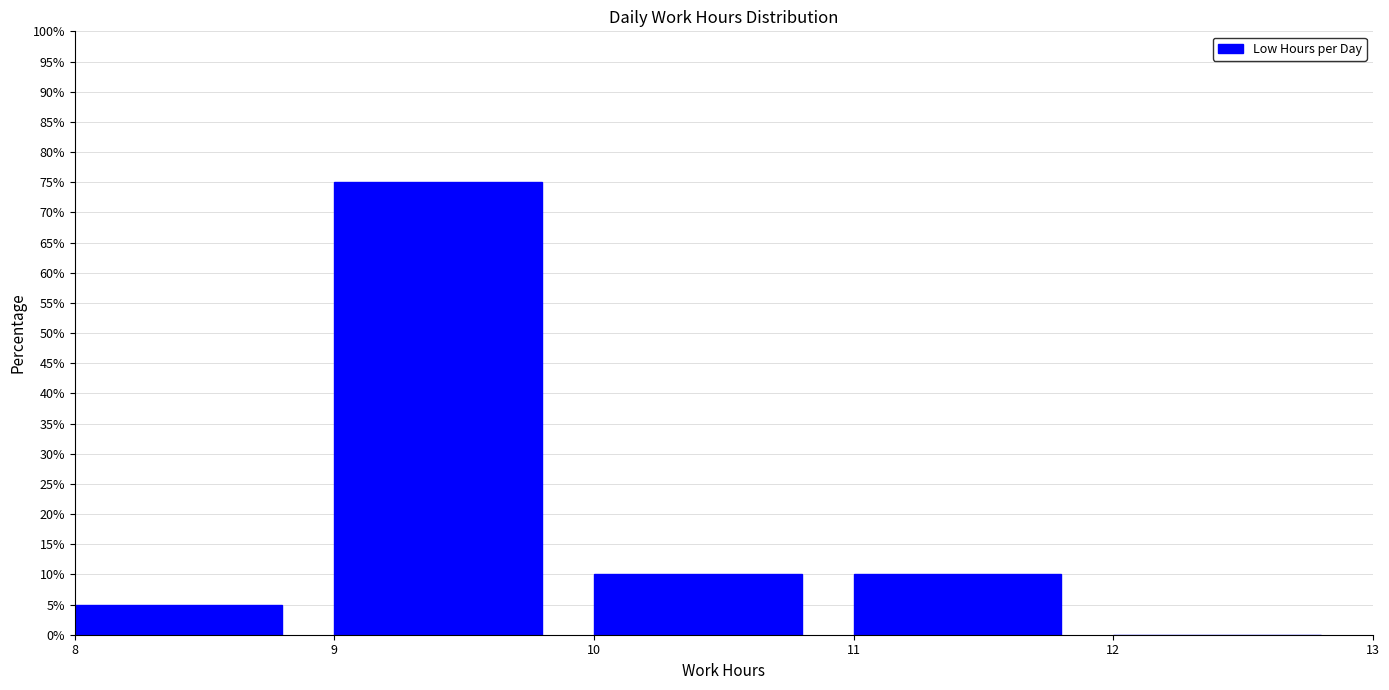

Reading left to right, list every bar in this chart as the range it spans on the x-axis followed by its height. The values are not printed on the chart, so give them approximately, as read against the axis.

8 to 9: 5
9 to 10: 75
10 to 11: 10
11 to 12: 10
12 to 13: 0